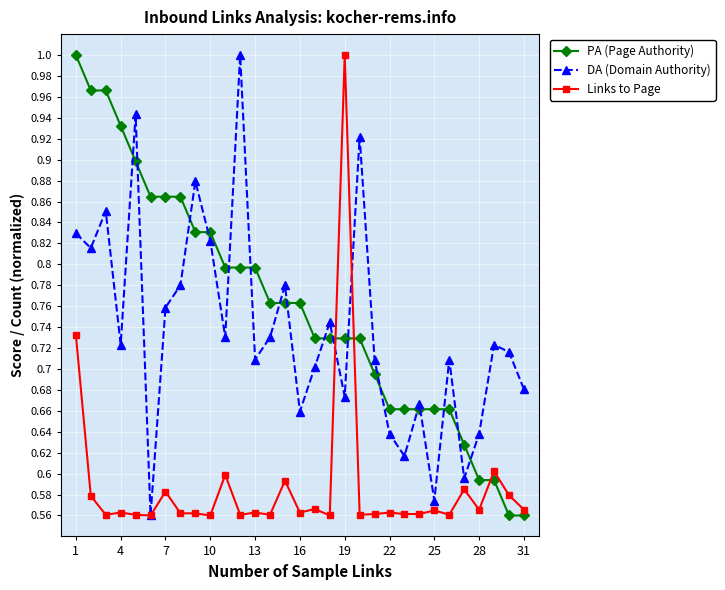

True or false: DA (Domain Authority) and PA (Page Authority) cross at least once.

True